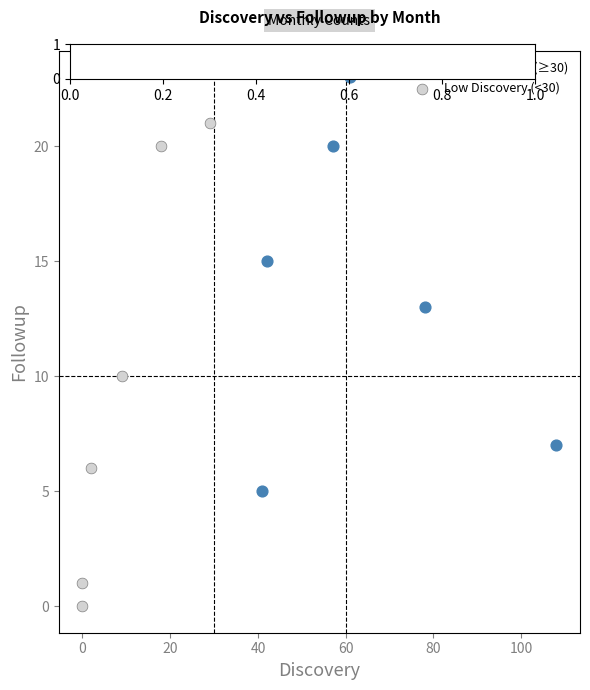

What are all the series names shown in the legend?

High Discovery (≥30), Low Discovery (<30)